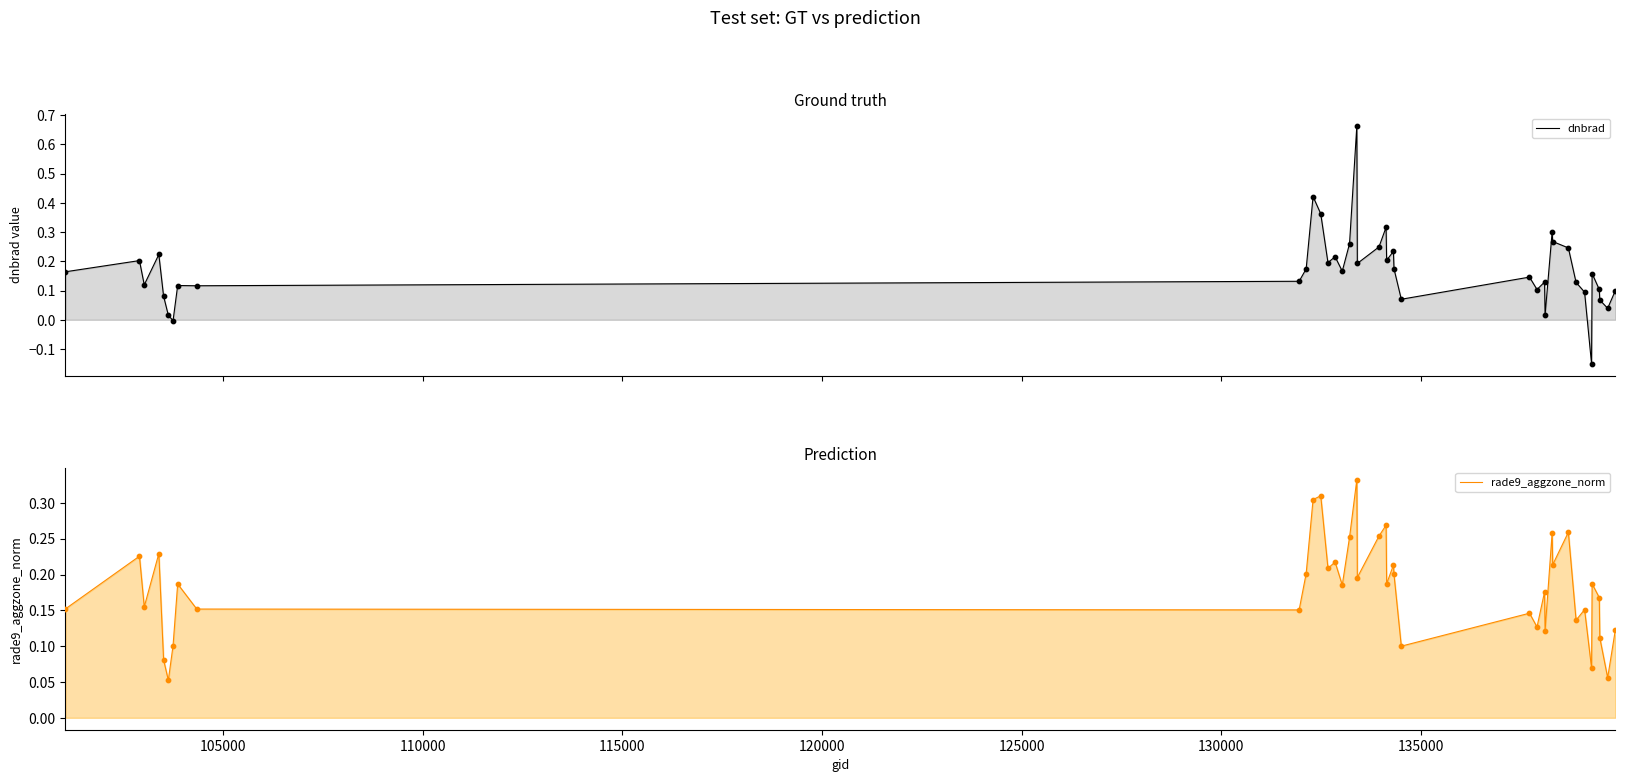

Which series has the largest total across all categories?

rade9_aggzone_norm